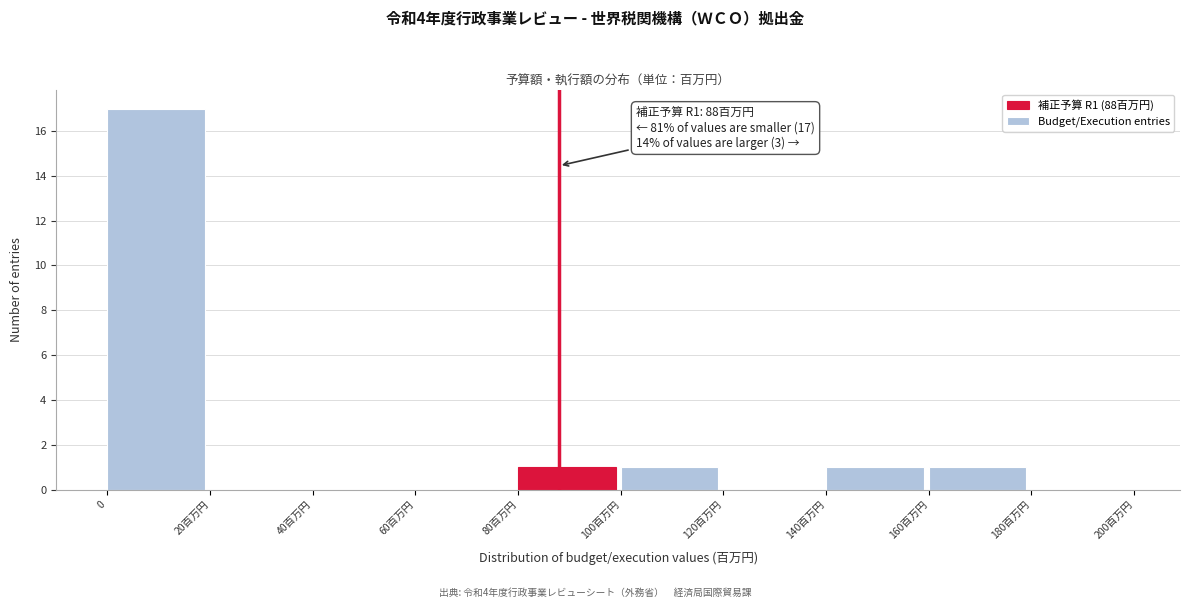

Reading left to right, what are all the values shown in this chart?

0=17	20百万円=0	40百万円=0	60百万円=0	80百万円=1	100百万円=1	120百万円=0	140百万円=1	160百万円=1	180百万円=0